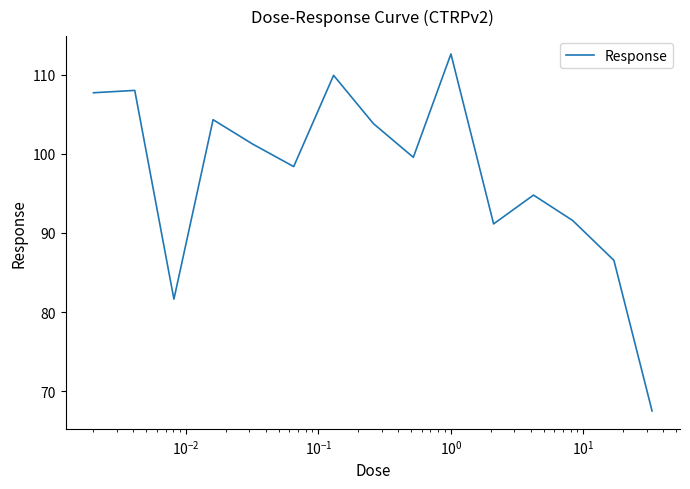

What is the minimum value shown in the chart?

67.5